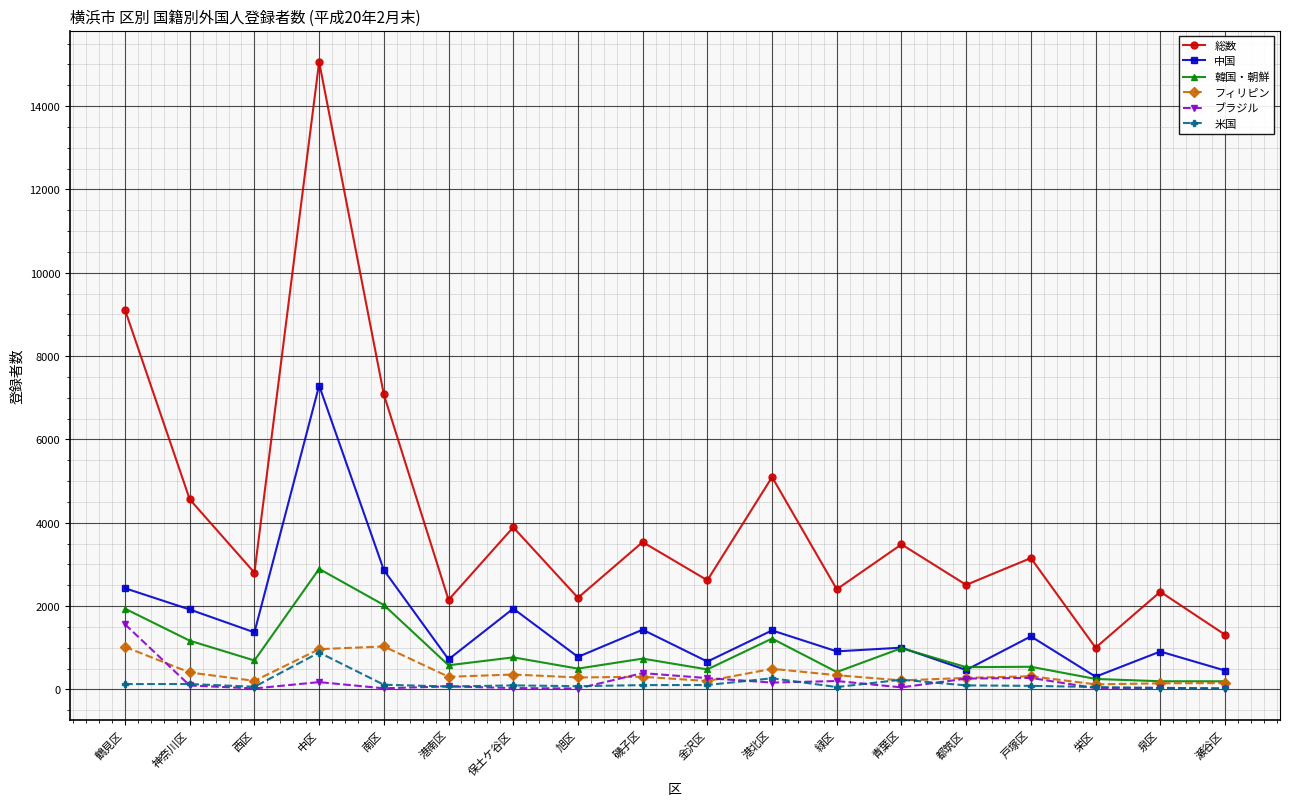

What is the highest value of the ブラジル series?

1562